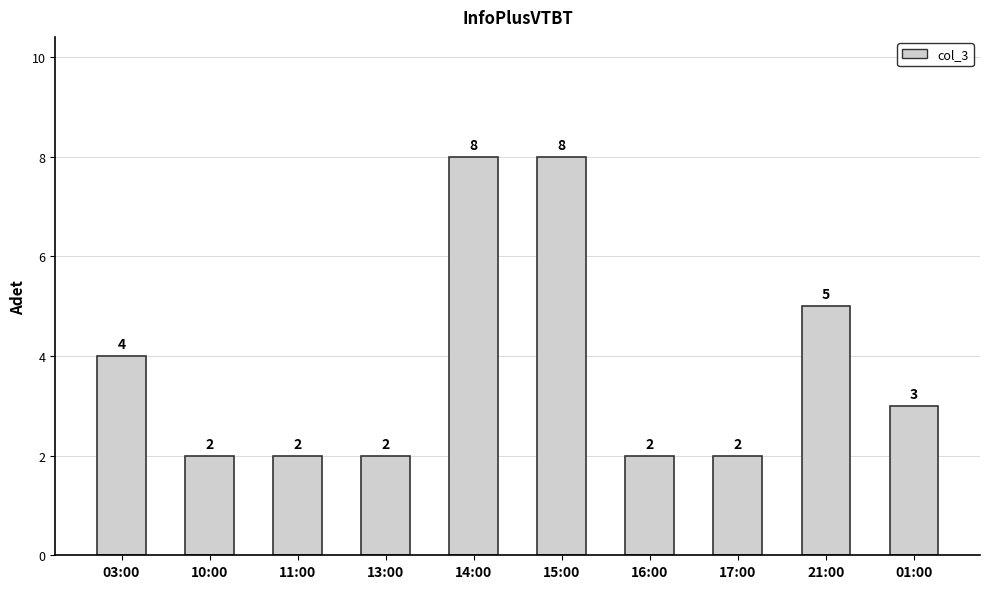

Are the bars grouped side by side (vs. stacked)?

No